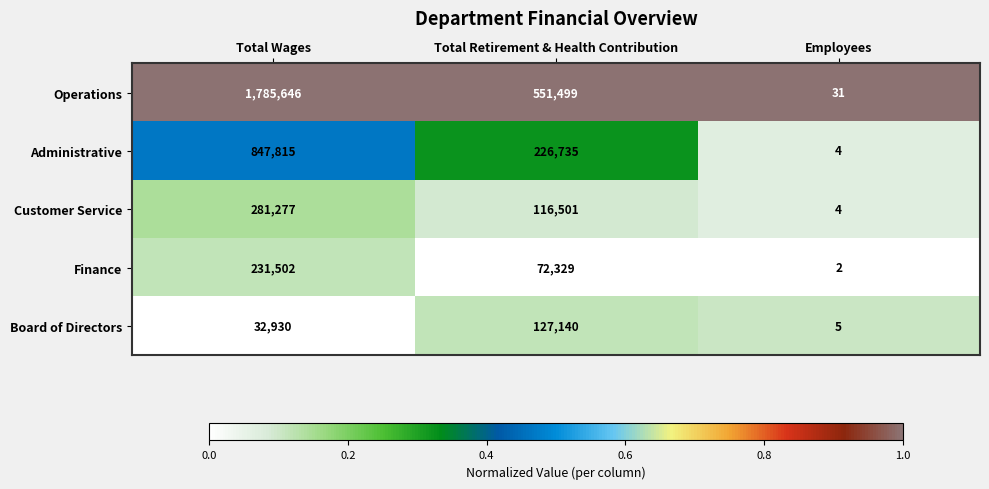

Is it true that Operations equals 149197 at Total Retirement & Health Contribution?

False